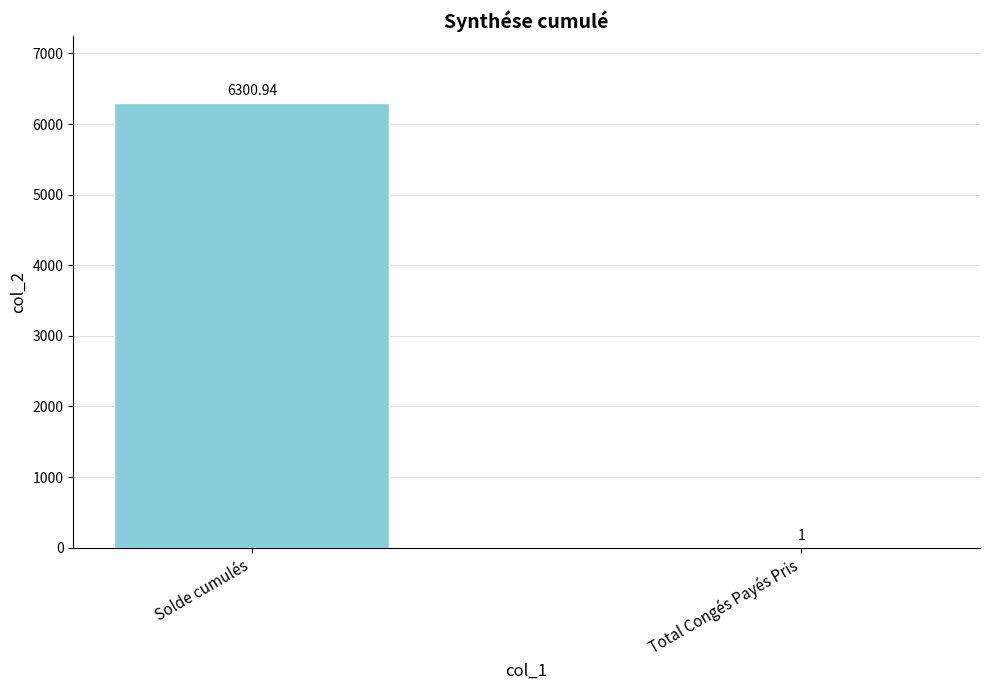

What is the change in value from Solde cumulés to Total Congés Payés Pris?

-6299.9